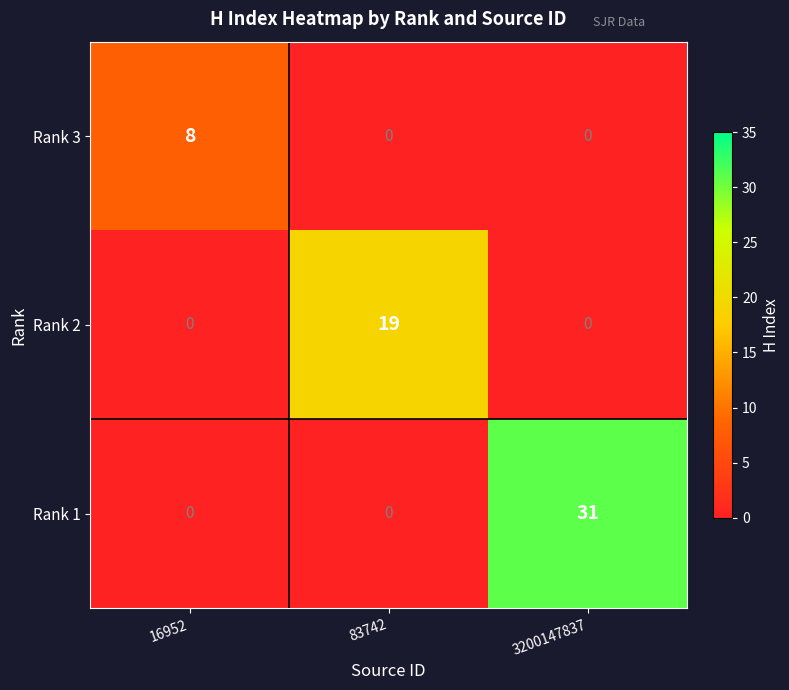

What is the total value across all series at 16952?

8